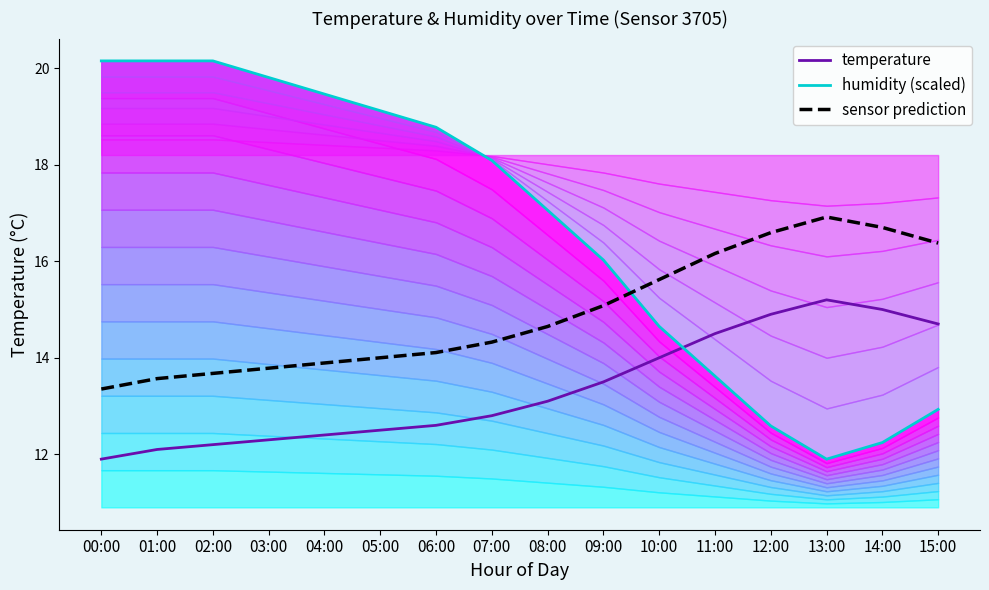

Rank the series by their average value, from highest to lowest.

humidity (scaled), sensor prediction, temperature